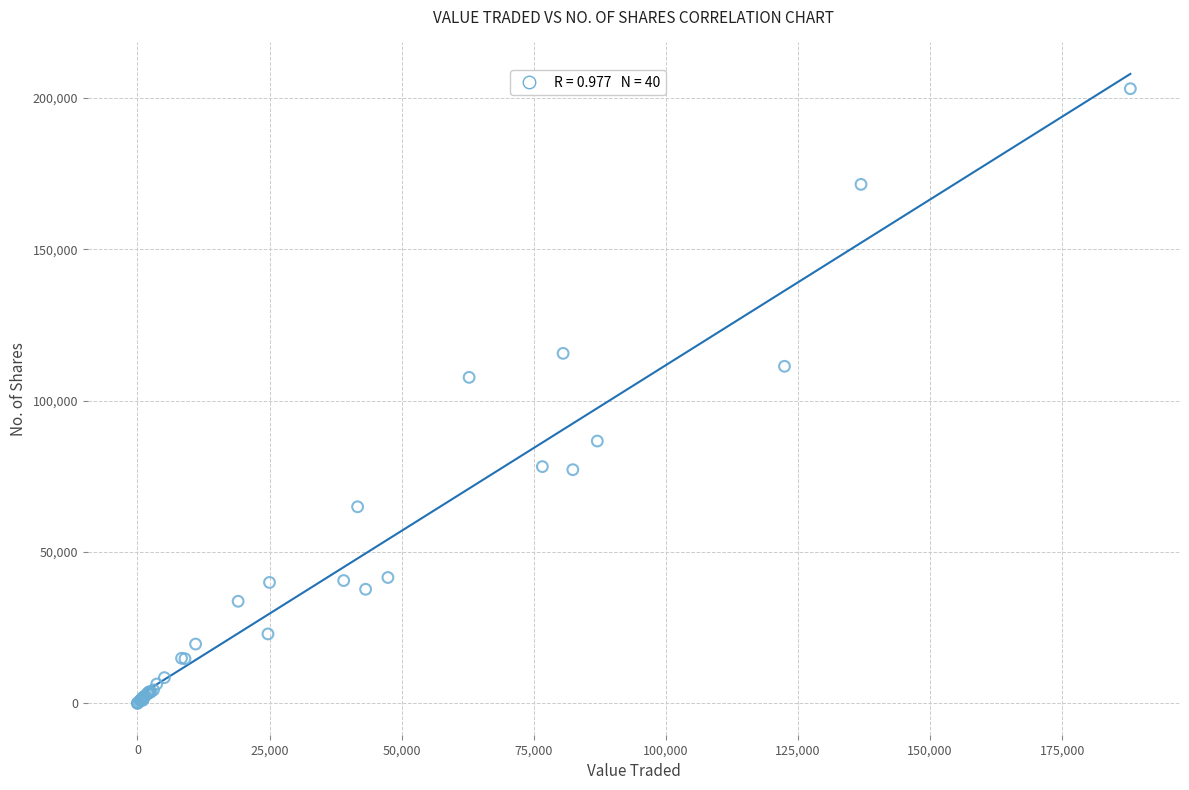

What Y value in the scatter plot is closest to 101521?

107672